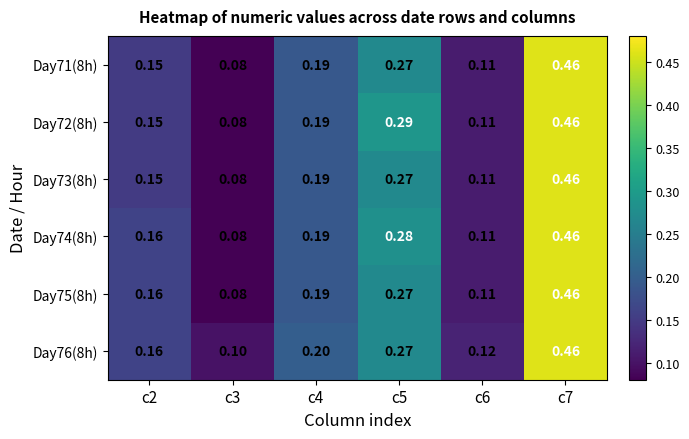

Is the value of Day76(8h) at c3 greater than the value of Day74(8h) at c3?

Yes